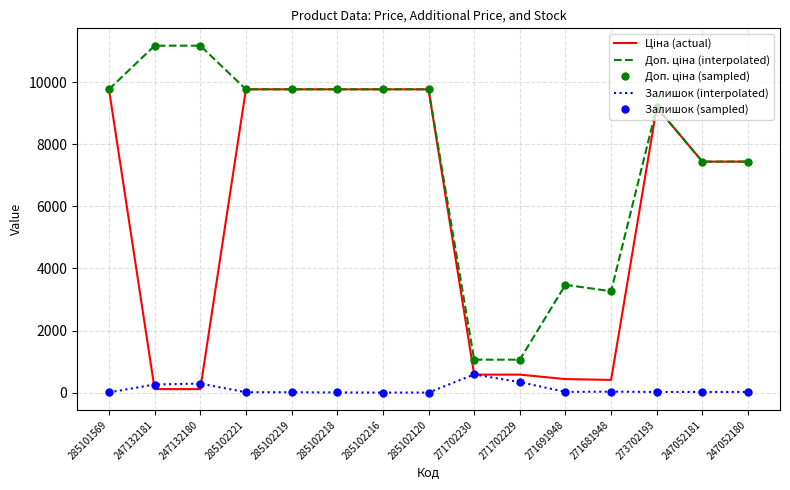

True or false: Доп. ціна (interpolated) and Залишок (sampled) intersect in this chart.

False